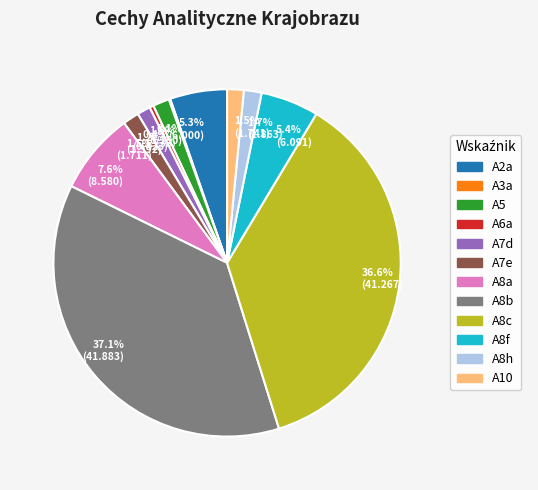

What percentage is NOT represented by 1.5% (1.741)?

98.5%